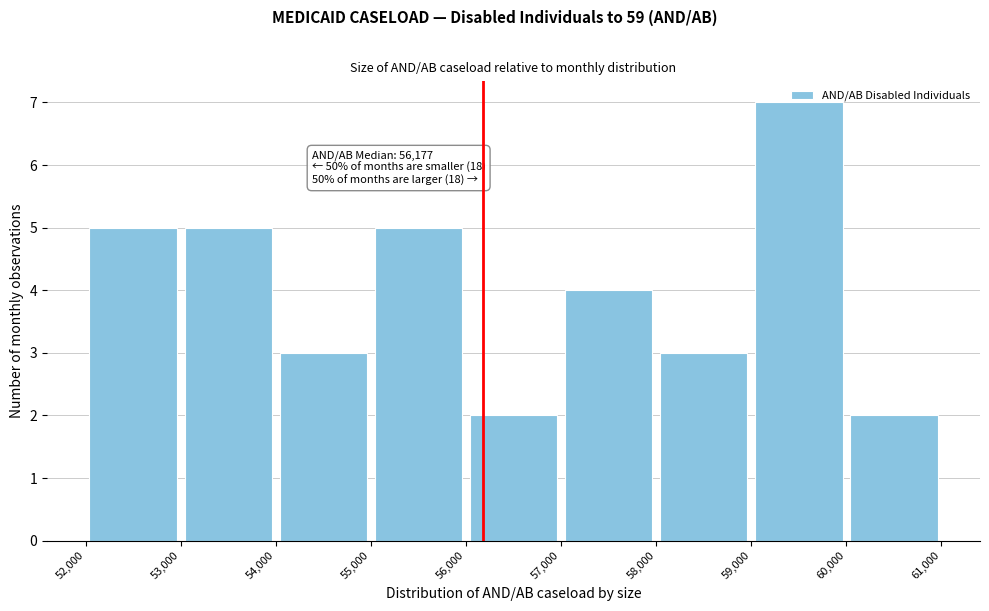

Over which range of the x-axis is the bar tallest?

59,000 to 60,000